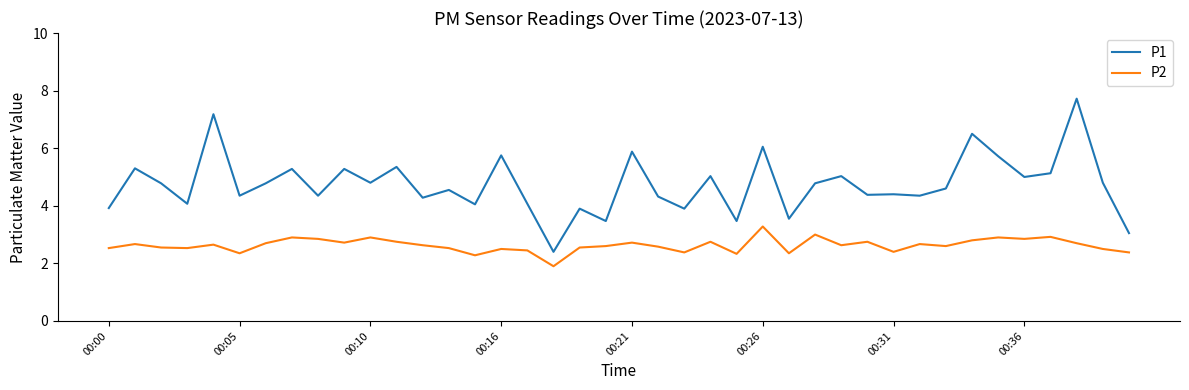

What is the greatest value displayed?

7.7